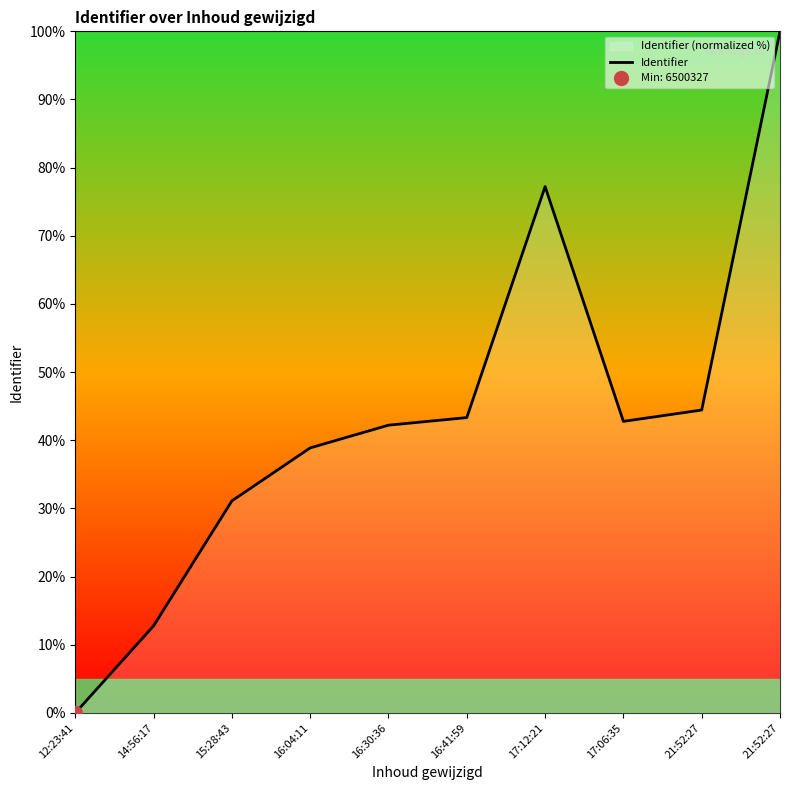

Rank the categories by value from highest to lowest.

21:52:27, 17:12:21, 21:52:27, 16:41:59, 17:06:35, 16:30:36, 16:04:11, 15:28:43, 14:56:17, 12:23:41